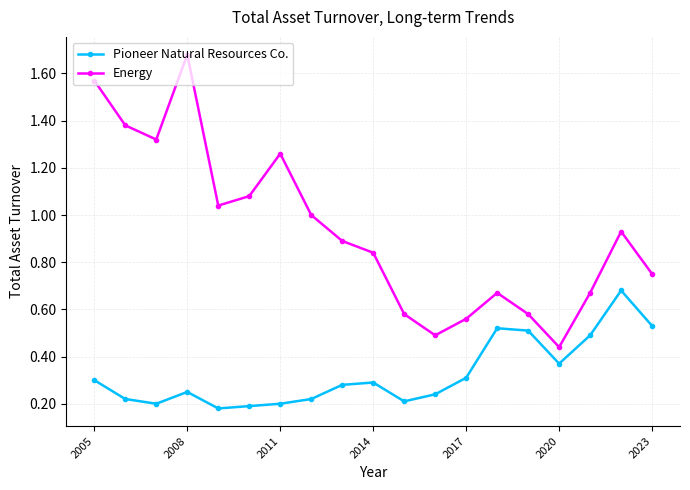

True or false: Energy and Pioneer Natural Resources Co. intersect in this chart.

False